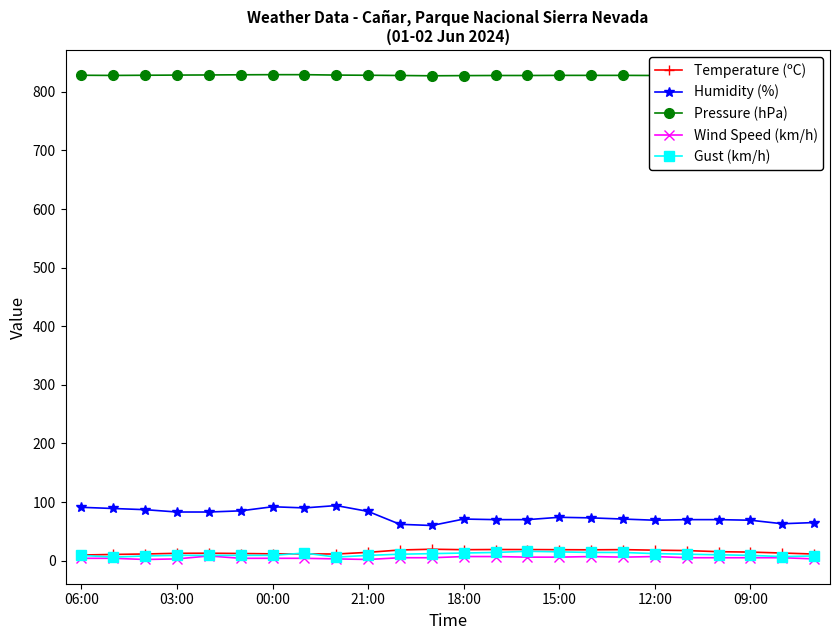

In Temperature (ºC), how many points are lower than both neighbors (excluding endpoints)?

3